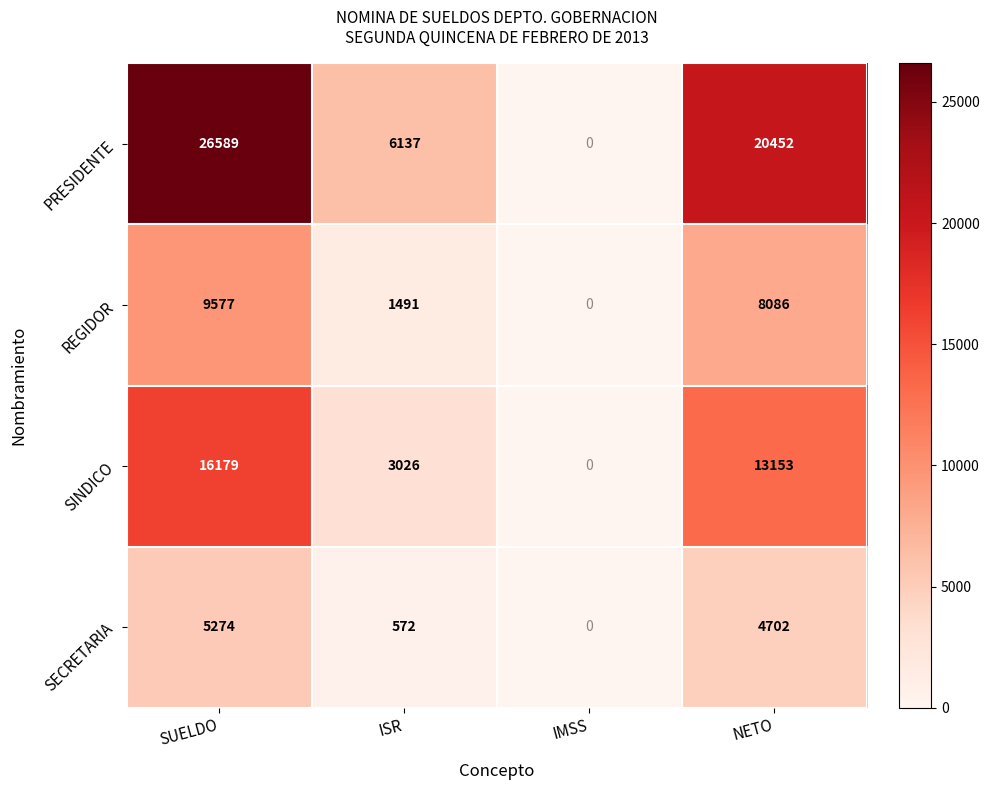

What is the difference between the highest and lowest values at ISR?

5565